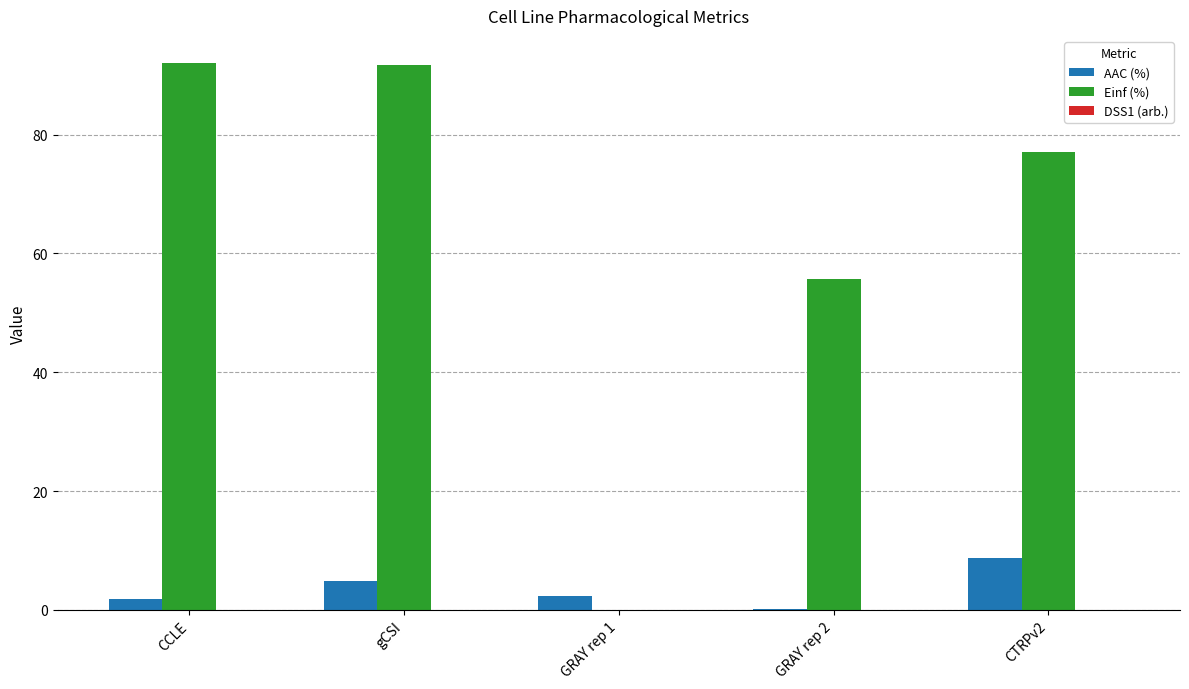

What is the difference between the AAC (%) values at CCLE and GRAY rep 1?

0.5